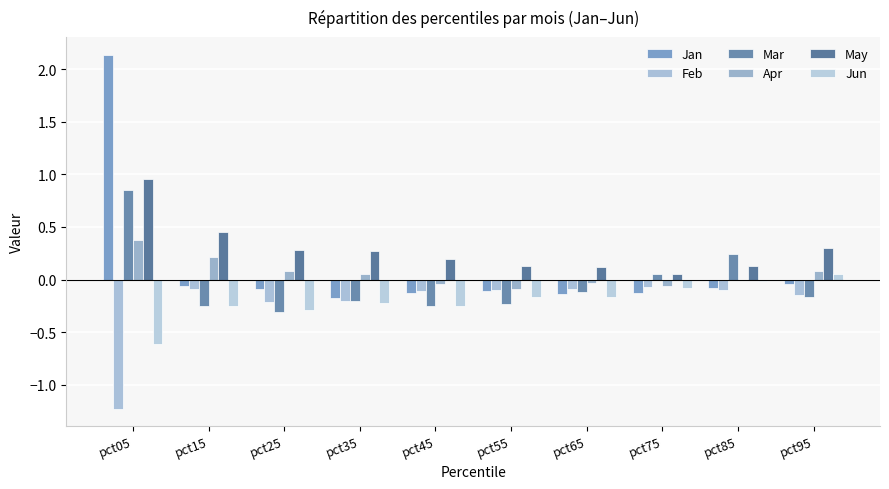

Does the chart contain stacked bars?

No